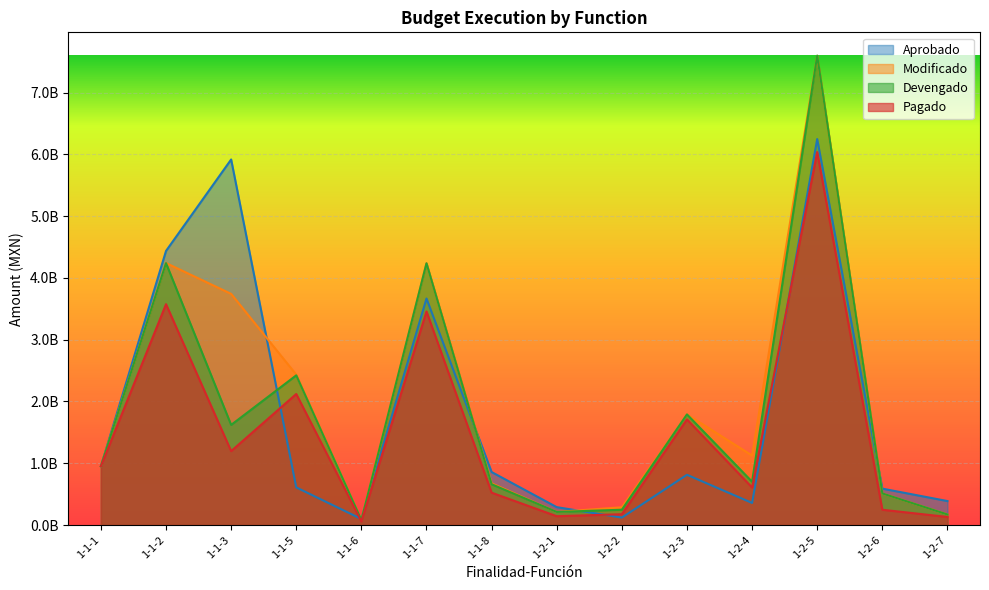

Reading left to right, what are all the values shown in this chart?

Modificado: 1-1-1=951528729.0	1-1-2=4241525259.6	1-1-3=3742325645.2	1-1-5=2434856333.6	1-1-6=80332255.3	1-1-7=4238783784.7	1-1-8=674784121.2	1-2-1=211390966.2	1-2-2=286882790.8	1-2-3=1790672832.2	1-2-4=1124909776.6	1-2-5=7597073102.9	1-2-6=511558595.6	1-2-7=170248821.9
Devengado: 1-1-1=951528696.0	1-1-2=4239939937.1	1-1-3=1620693696.8	1-1-5=2423220840.7	1-1-6=80332255.3	1-1-7=4237495038.1	1-1-8=660097006.1	1-2-1=211390966.2	1-2-2=247154605.3	1-2-3=1790672832.2	1-2-4=700614654.2	1-2-5=7599374793.9	1-2-6=511288818.6	1-2-7=170248821.9
Pagado: 1-1-1=951528696.0	1-1-2=3575226698.9	1-1-3=1196456414.3	1-1-5=2121169732.4	1-1-6=58521292.2	1-1-7=3457445453.8	1-1-8=523489647.5	1-2-1=142367970.9	1-2-2=174477063.5	1-2-3=1709510059.7	1-2-4=606716429.5	1-2-5=6038755865.8	1-2-6=246956941.9	1-2-7=130204922.9
Aprobado: 1-1-1=951528732.0	1-1-2=4437545240.0	1-1-3=5918496310.0	1-1-5=608736073.0	1-1-6=96936420.0	1-1-7=3667008217.0	1-1-8=857669892.0	1-2-1=289153907.0	1-2-2=120166378.0	1-2-3=813033798.0	1-2-4=357070459.0	1-2-5=6249340771.0	1-2-6=588860689.0	1-2-7=387818179.0